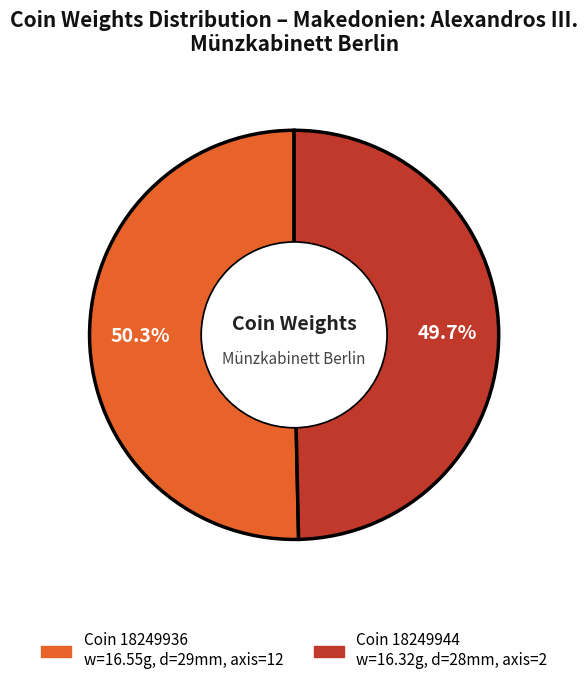

How many slices are in this pie chart?

2